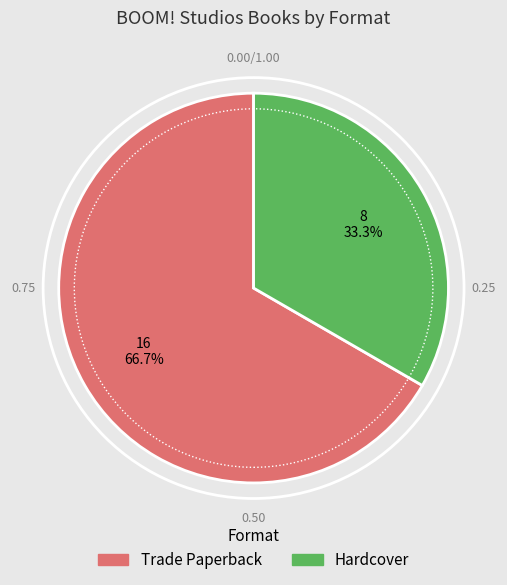

To the nearest percent, what percentage of the pie is Hardcover?

33%